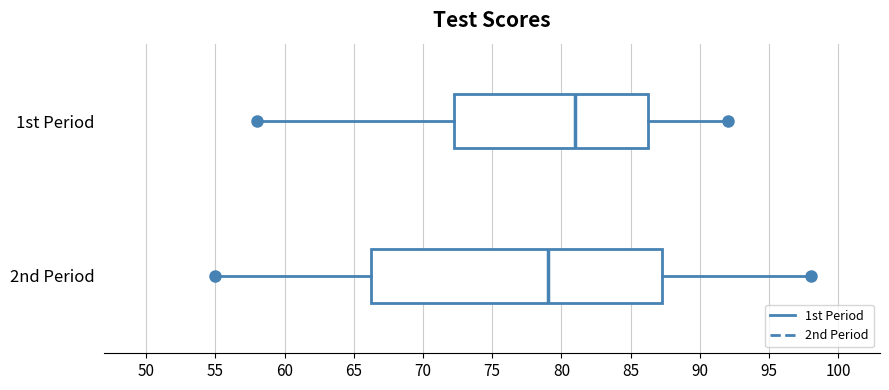

Which box has the furthest to the right median line?

1st Period